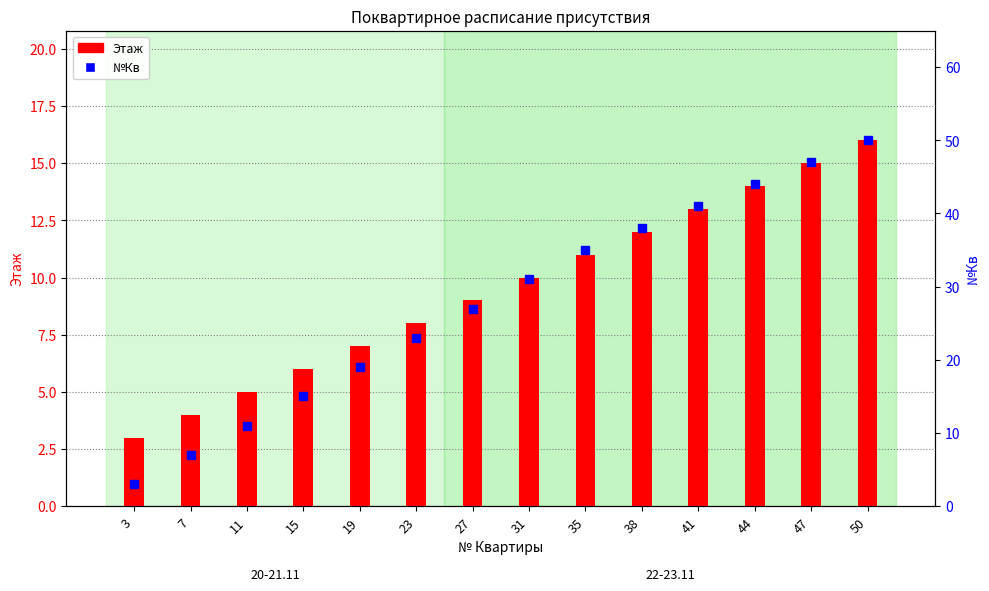

Are the bars horizontal?

No